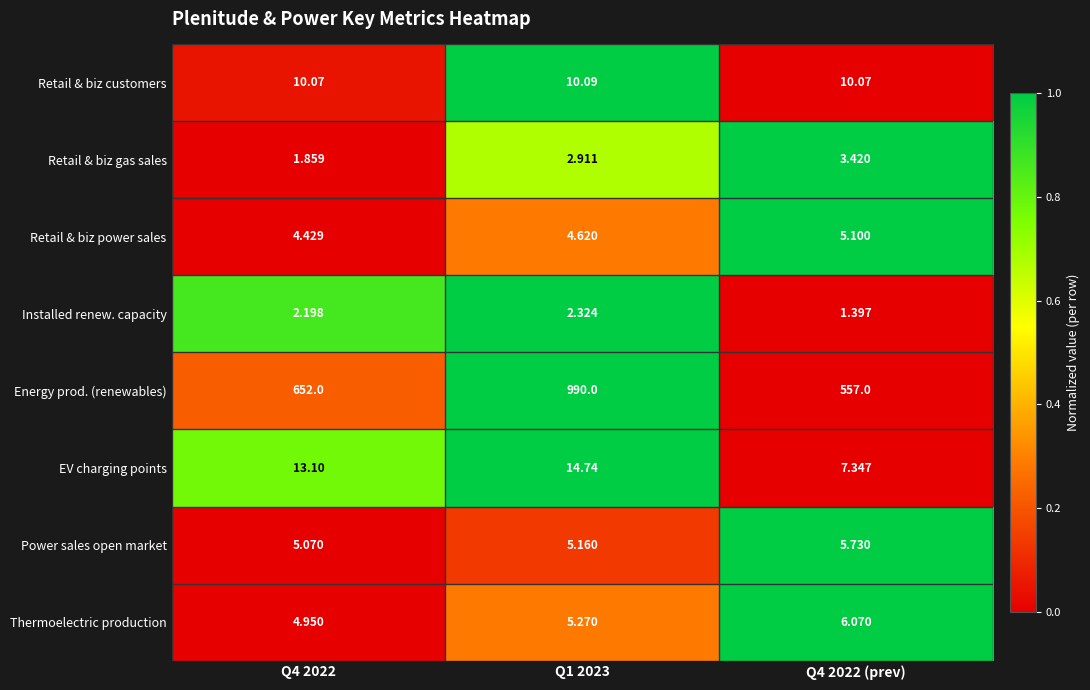

What is the total value across all series at Q4 2022 (prev)?

596.1